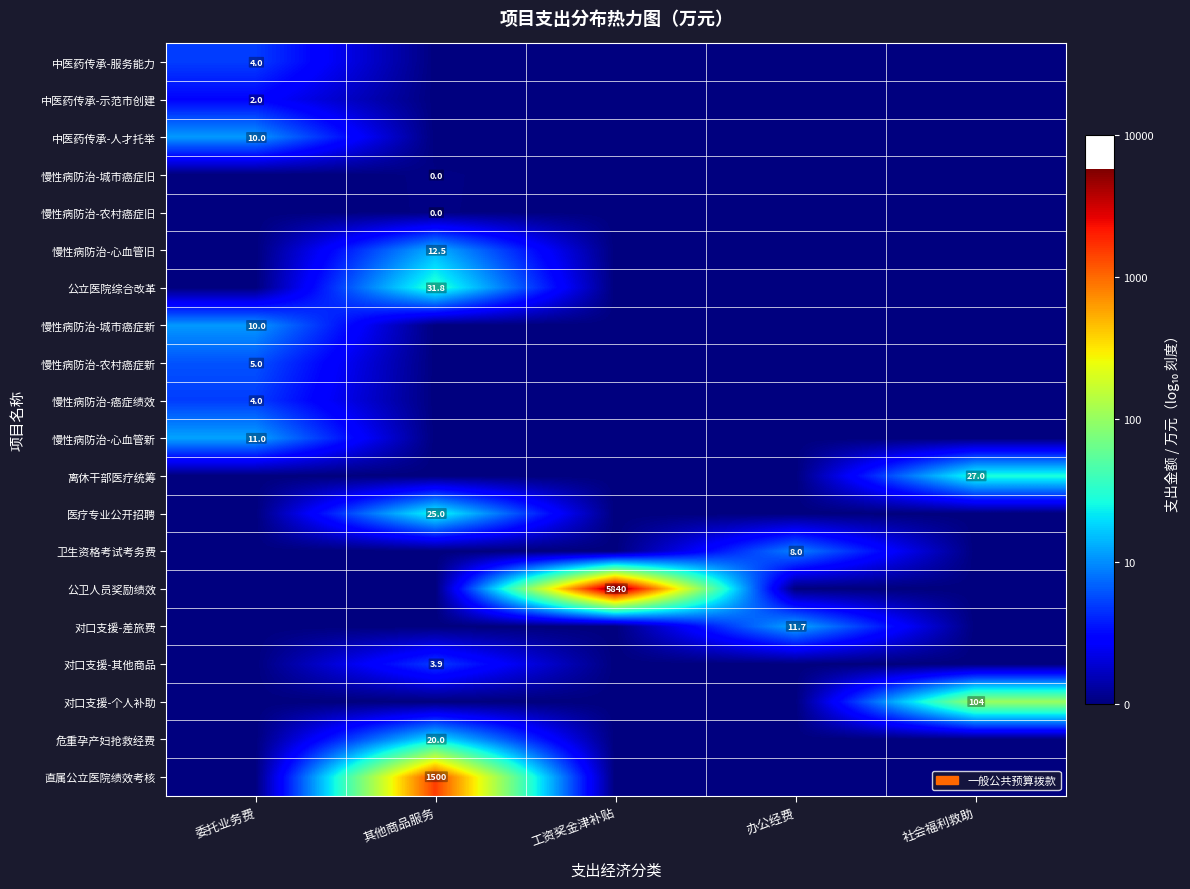

The value of 慢性病防治-癌症绩效 at 委托业务费 is 4.0. True or false?

True